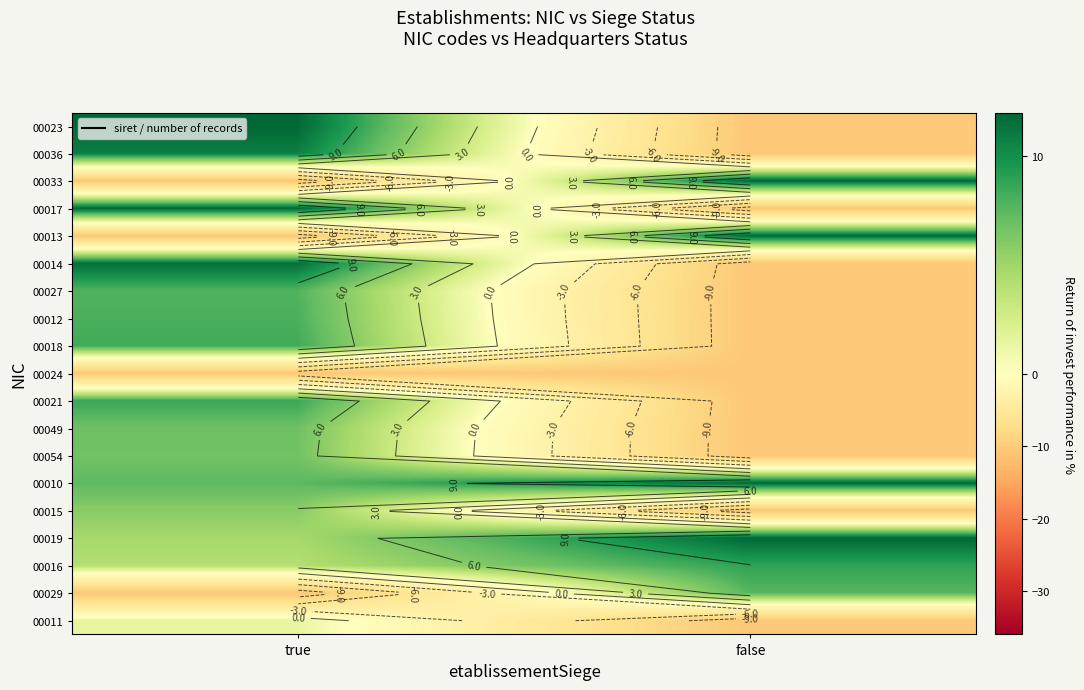

Between false and true, which is larger?

true